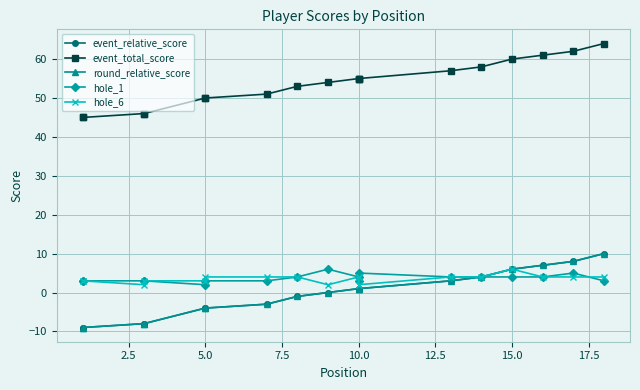

Which series has the largest range (max minus min)?

event_relative_score